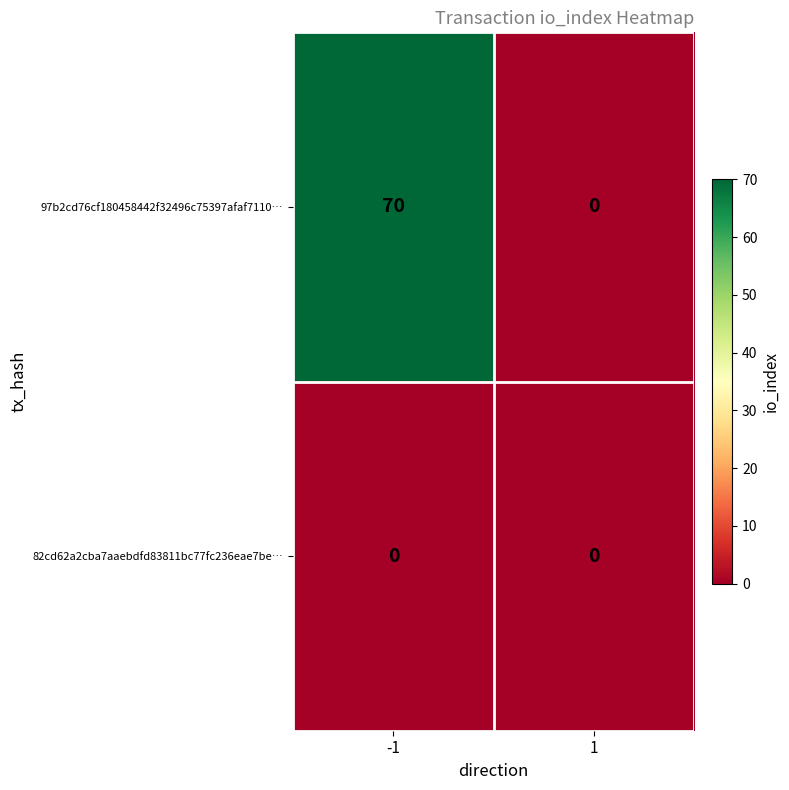

Which label corresponds to the largest value in the chart?

-1